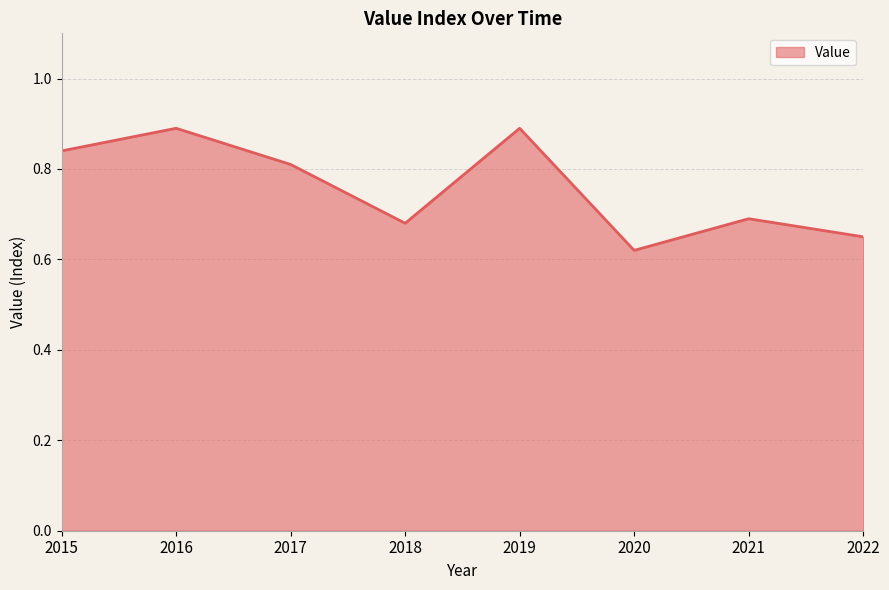

What is the difference between the second highest and second lowest values?

0.2